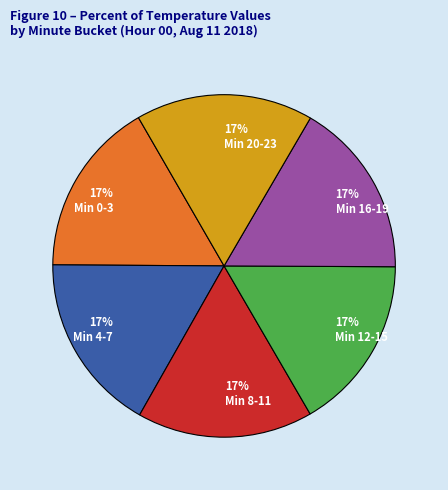

To the nearest percent, what percentage of the pie is 17% Min 12-15?

17%